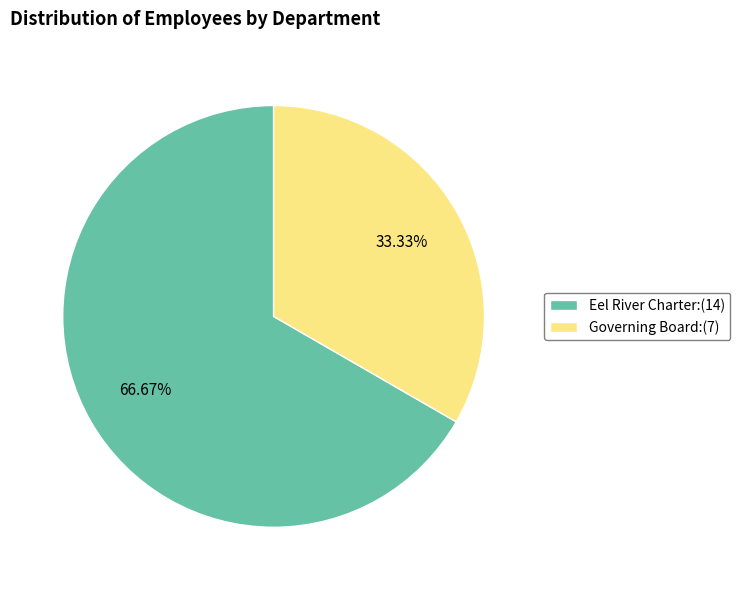

What is the ratio of the value at Governing Board to the value at Eel River Charter?

0.5